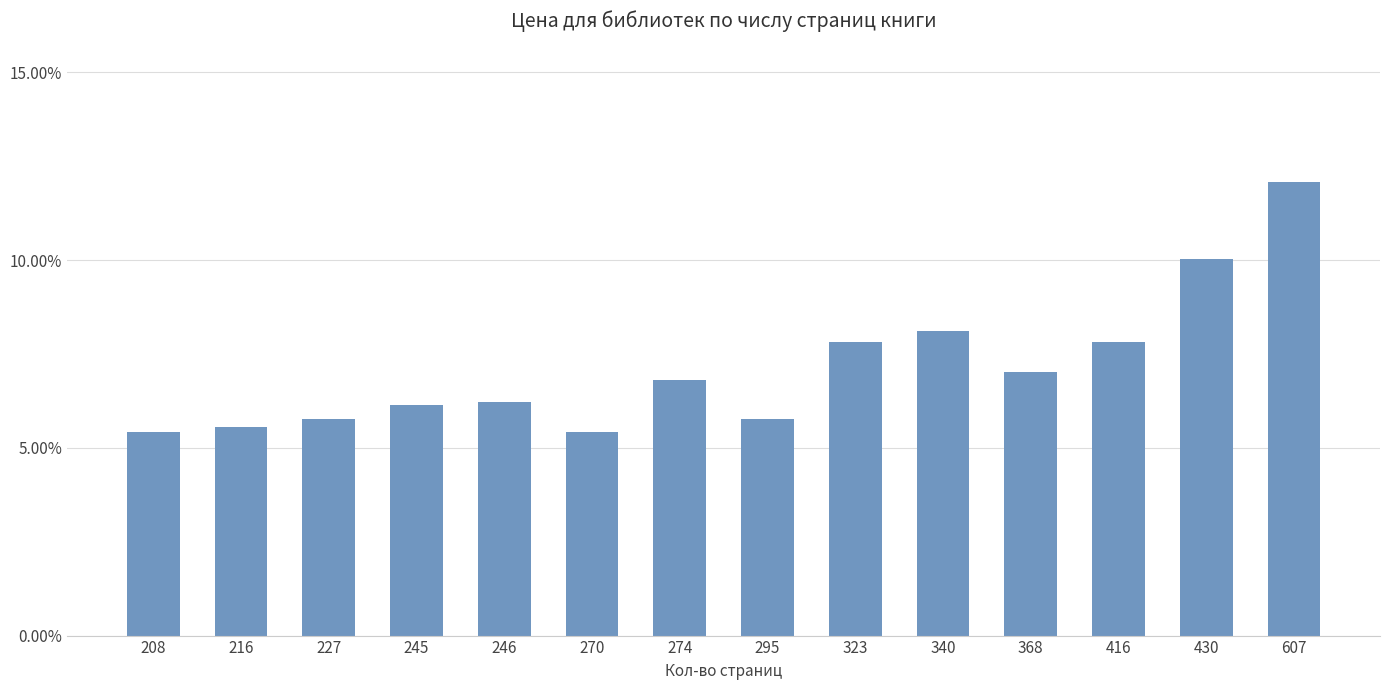

List the labels in order of value, largest first.

607, 430, 340, 323, 416, 368, 274, 246, 245, 227, 295, 216, 208, 270